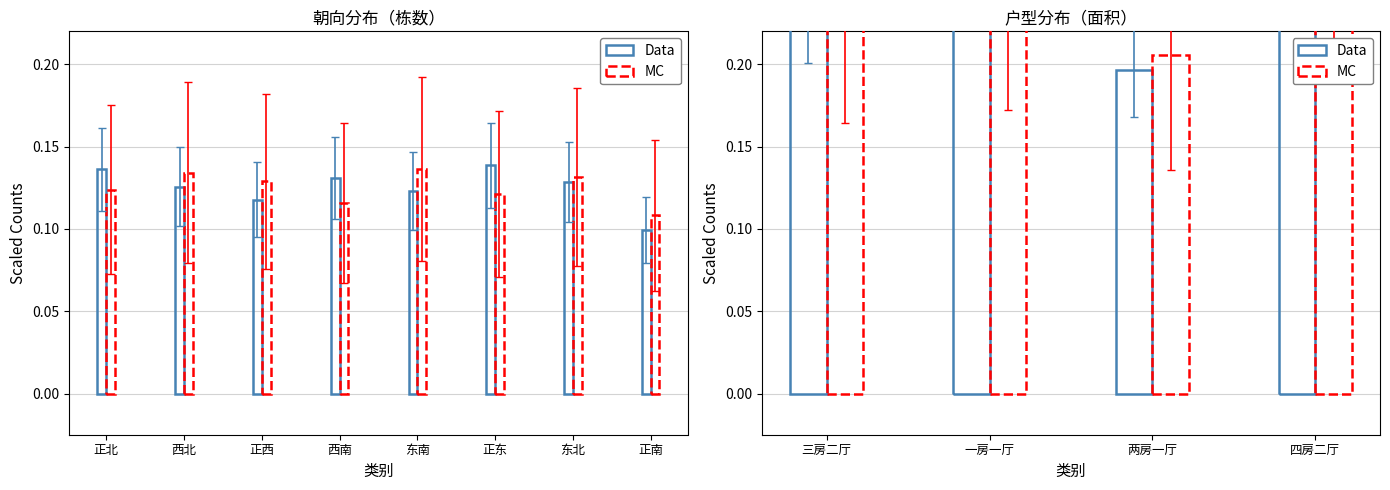

The value of Data at 三房二厅 is 0.4. True or false?

False